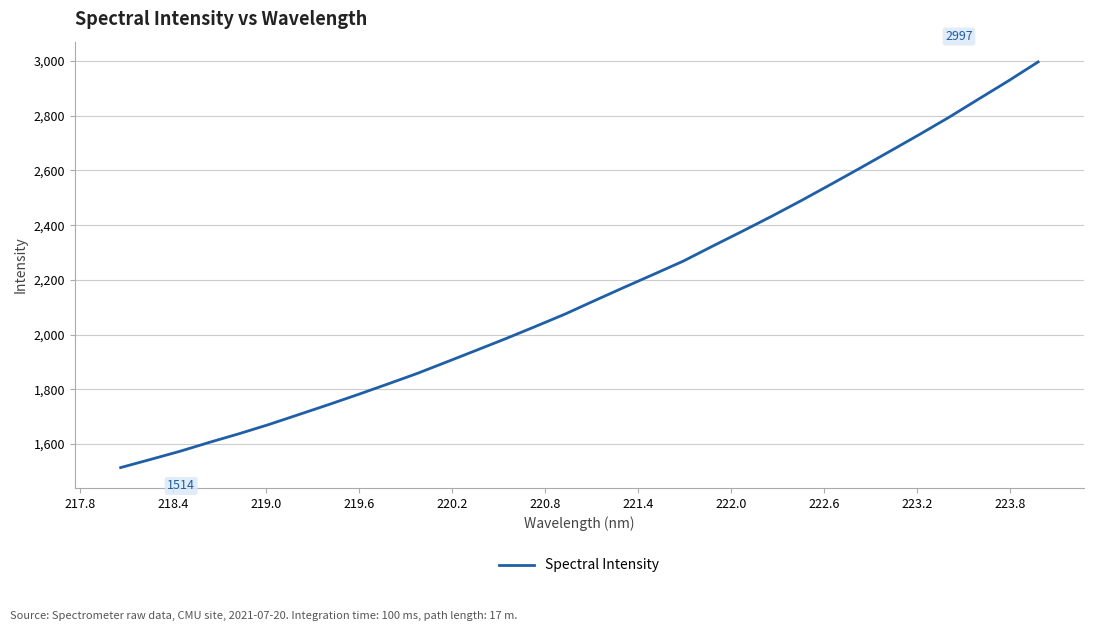

What is the maximum value shown in the chart?

2996.9